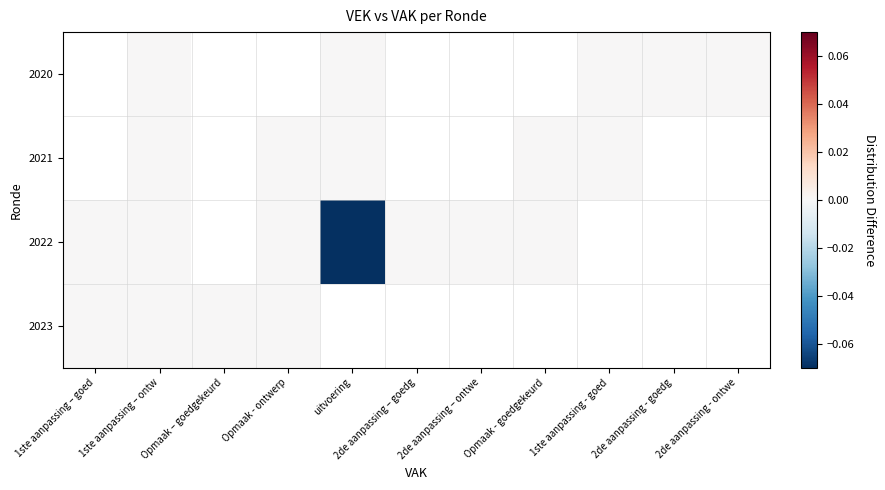

Which label corresponds to the largest value in the chart?

1ste aanpassing – ontw